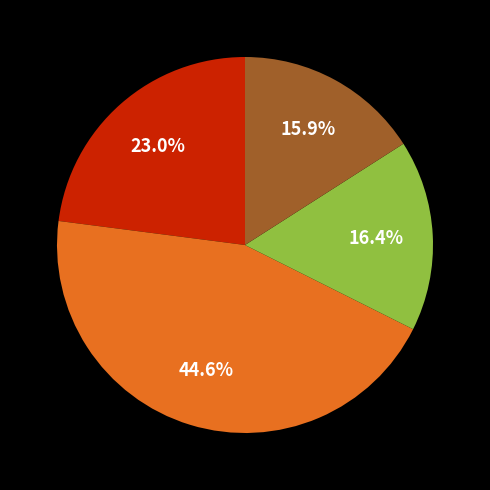

Is there a majority slice in this chart?

No